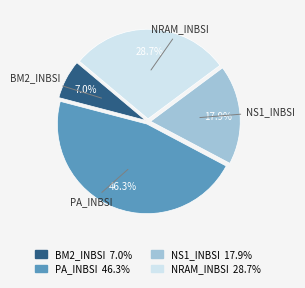

Rank the categories by value from highest to lowest.

PA_INBSI, NRAM_INBSI, NS1_INBSI, BM2_INBSI